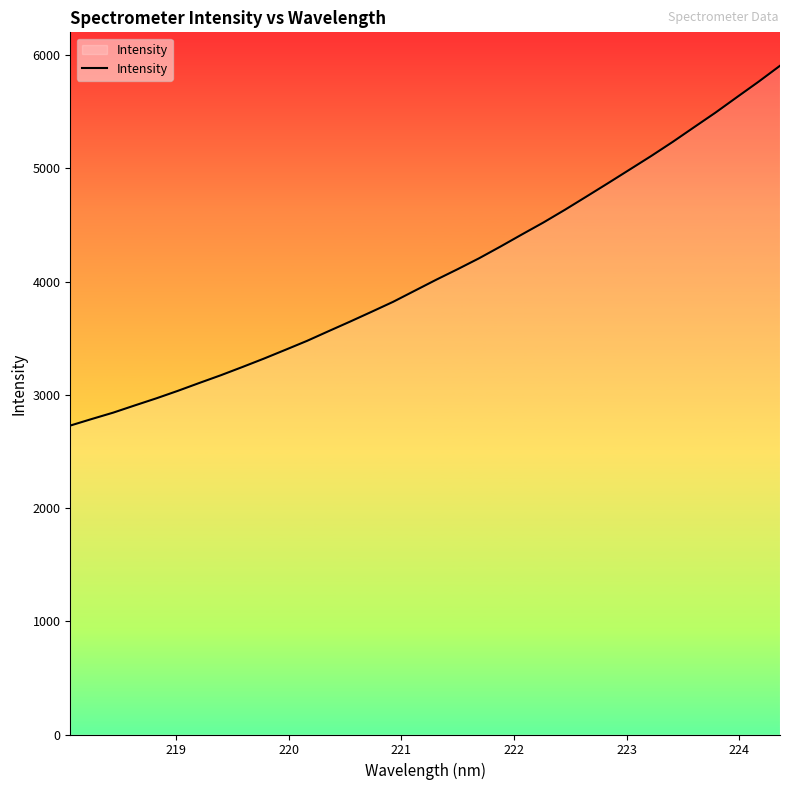

True or false: there are more than 1 points higher than both neighbors.

False